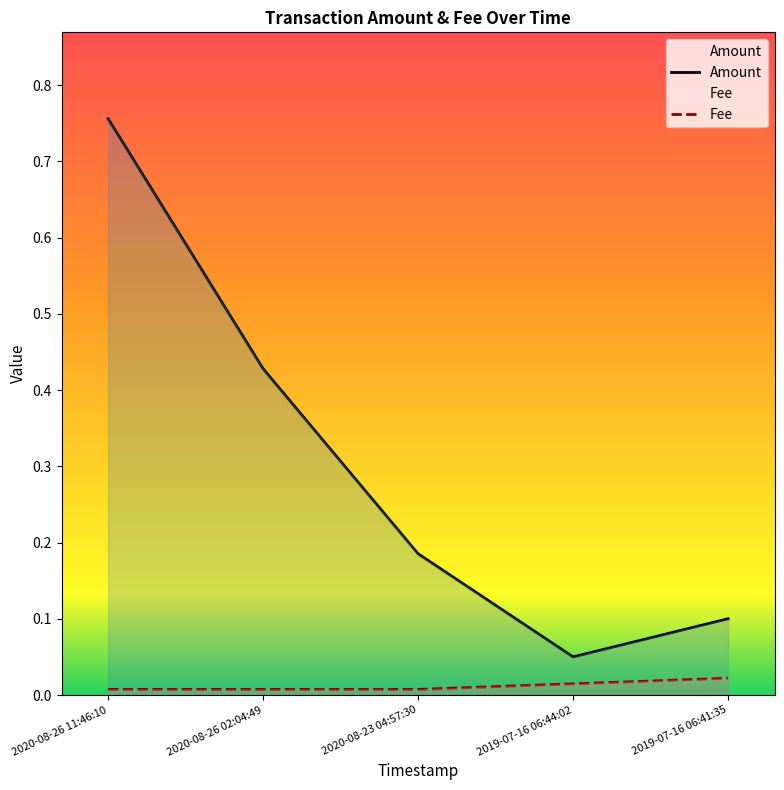

The Amount series shows 0.1 at 2020-08-23 04:57:30. True or false?

False